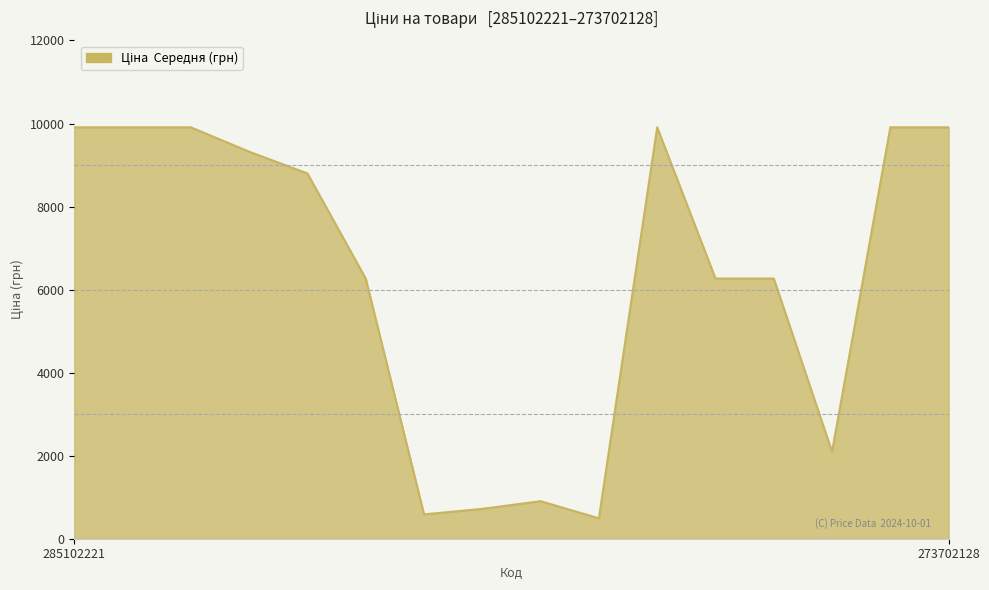

What is the minimum value shown in the chart?

491.7